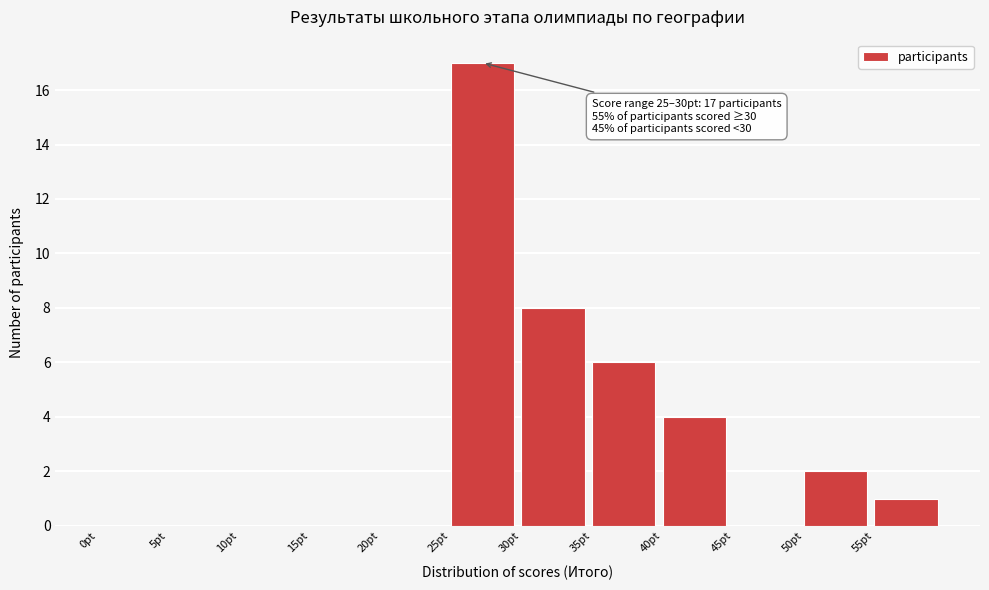

Over which range of the x-axis is the bar tallest?

25 to 30